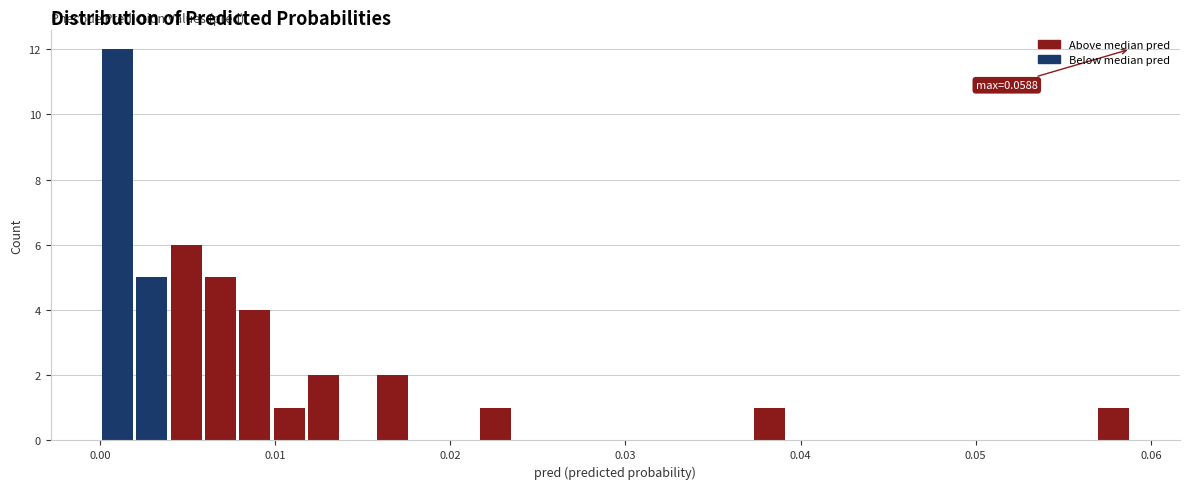

Read against the x-axis, roughly where is the centre of the tallest bar?

0.001